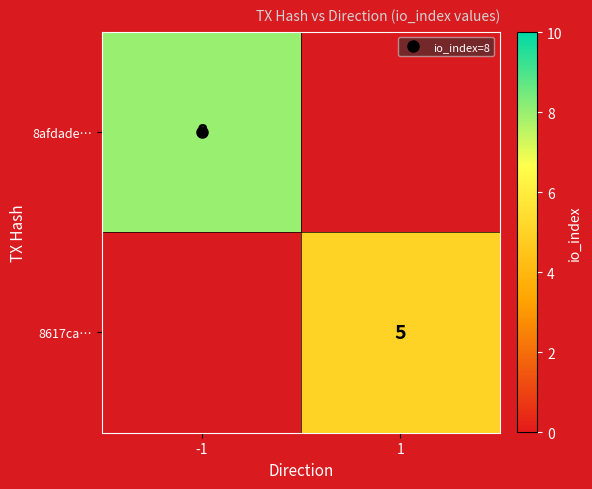

How many series are shown in this chart?

2